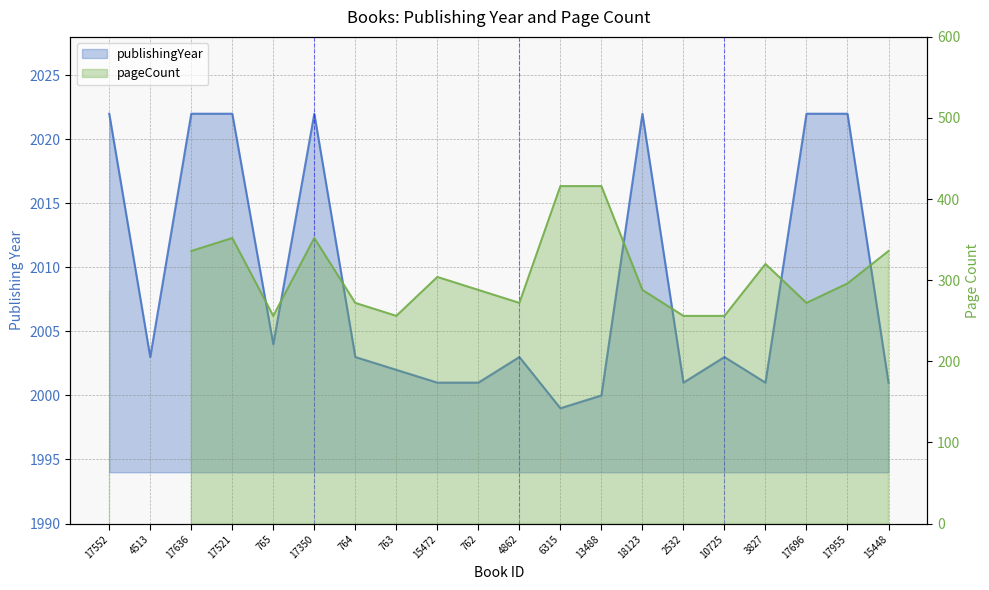

Rank the categories by value from highest to lowest.

17552, 17636, 17521, 17350, 18123, 17696, 17955, 765, 4513, 764, 4862, 10725, 763, 15472, 762, 2532, 3827, 15448, 13488, 6315